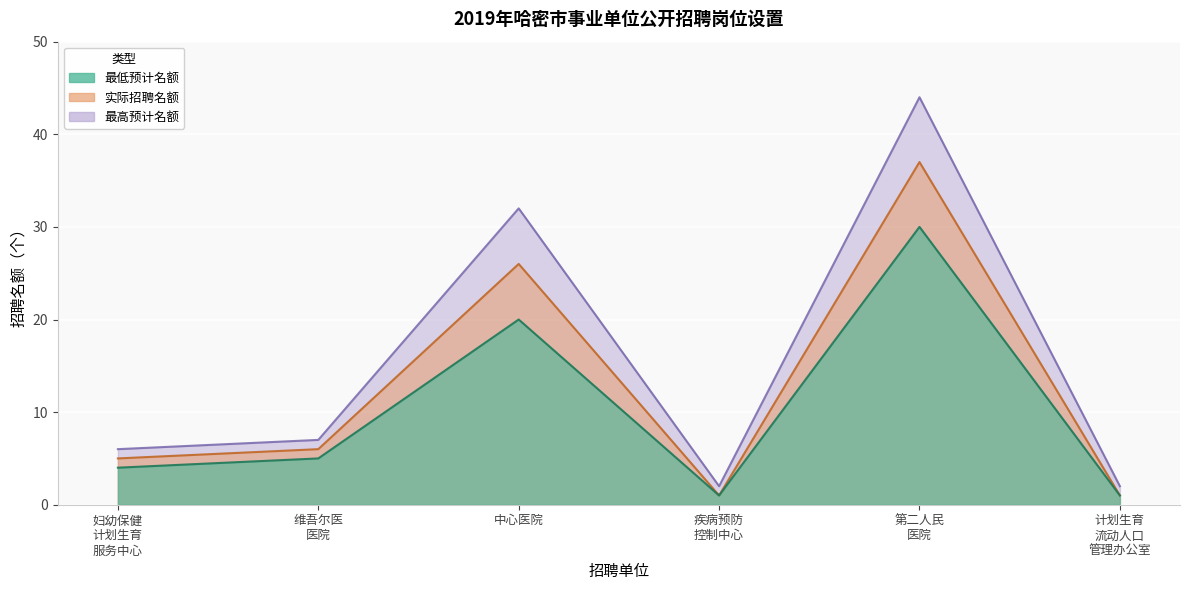

What is the label of the 4th point from the right?

中心医院